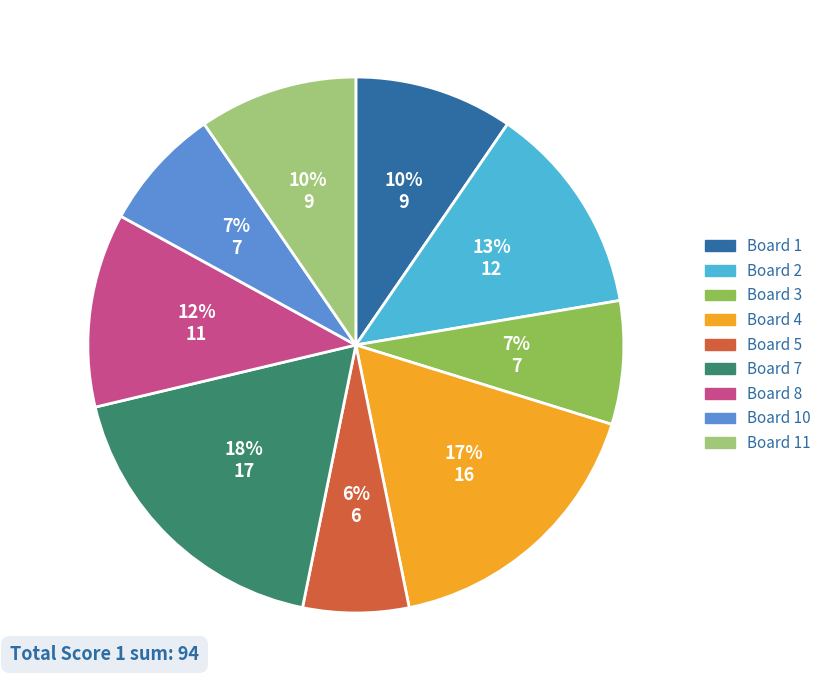

To the nearest percent, what is the average slice percentage?

11%